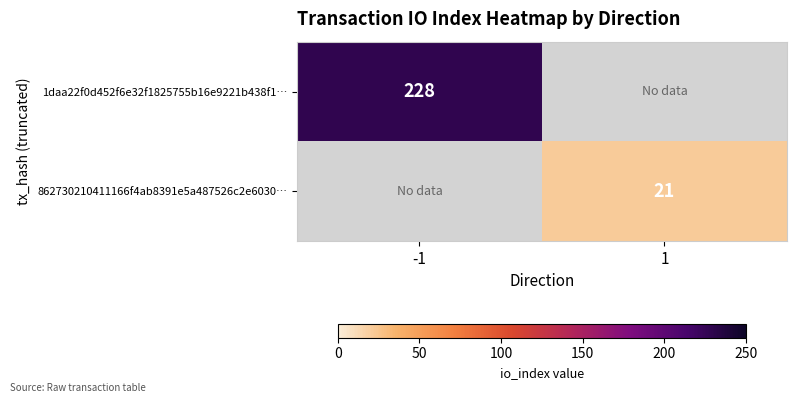

Is it true that 1daa22f0d452f6e32f1825755b16e9221b438f1… equals 304 at -1?

False